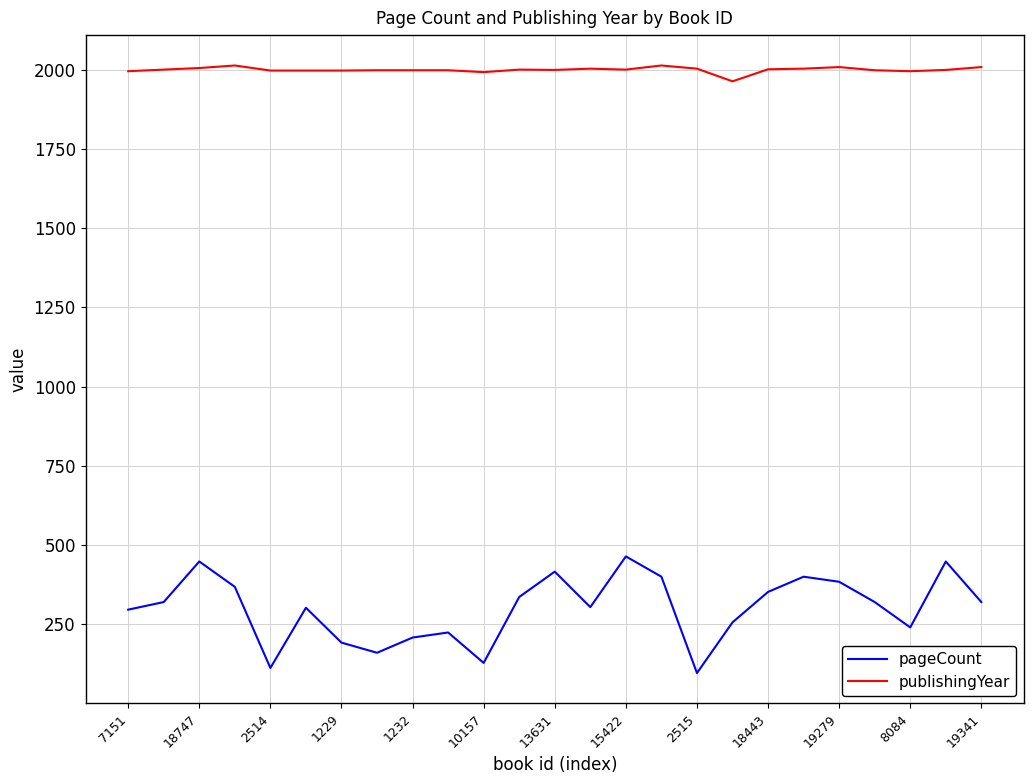

Rank the series by their maximum value, from highest to lowest.

publishingYear, pageCount